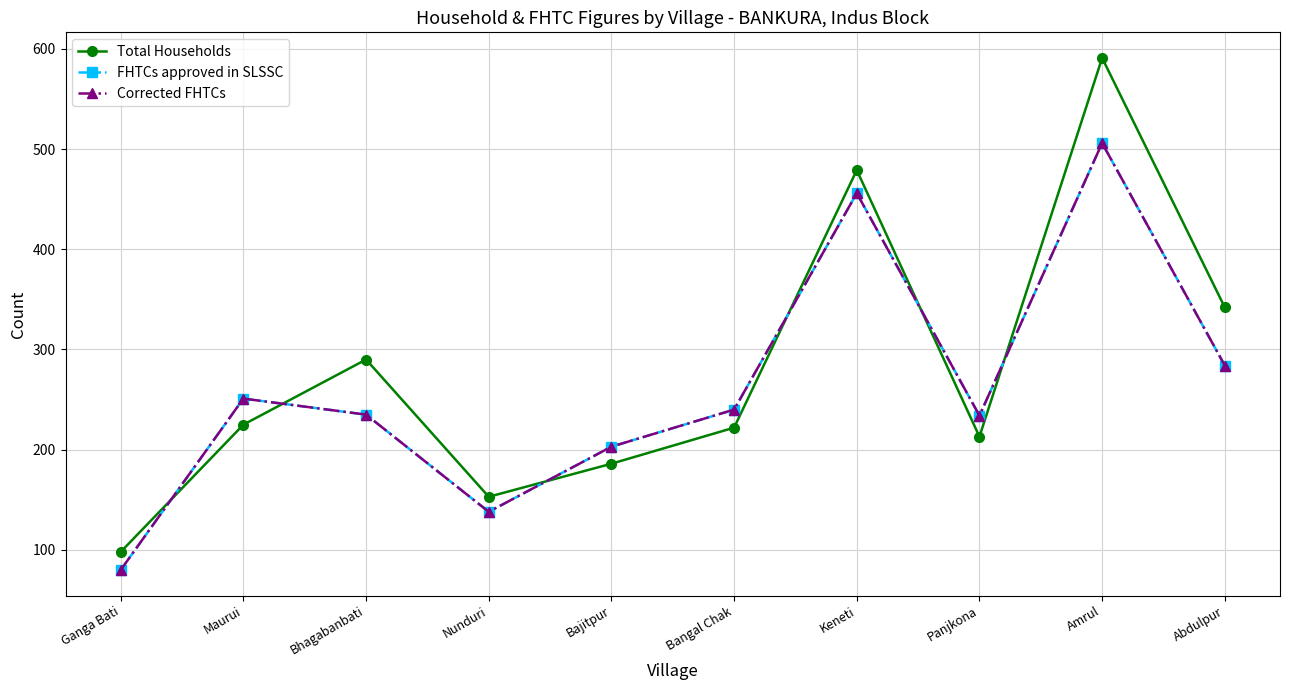

At which category does Total Households reach its first local peak?

Bhagabanbati